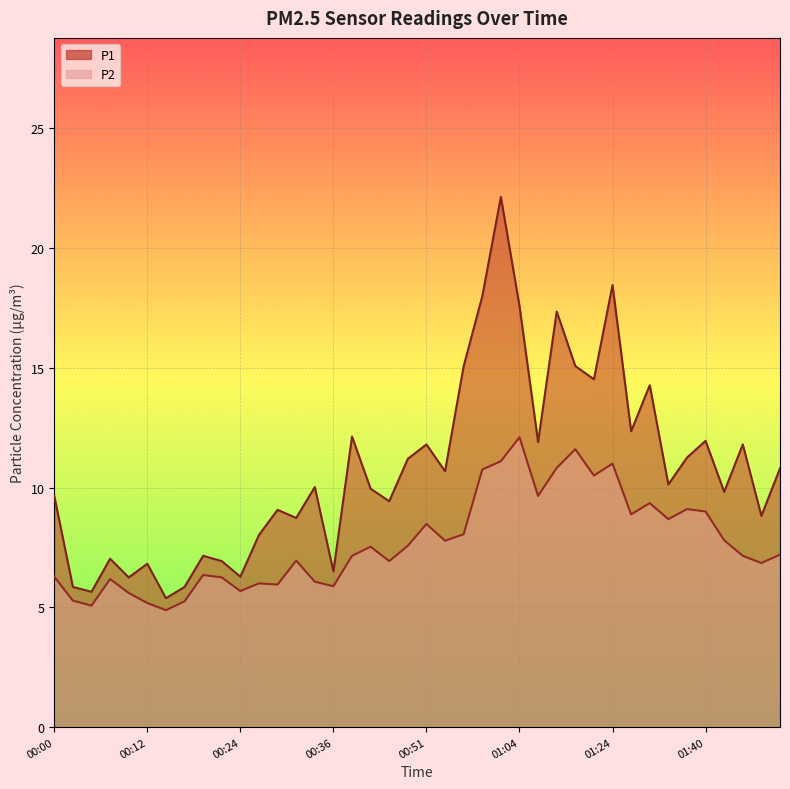

Which series has the largest total across all categories?

P1